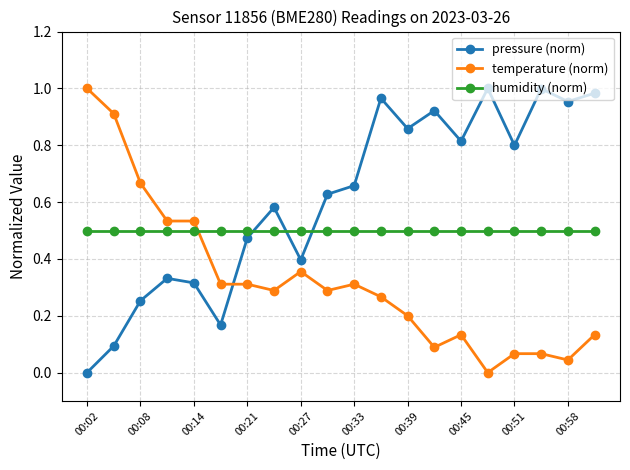

List the series in order of their overall mean, lowest first.

temperature (norm), humidity (norm), pressure (norm)